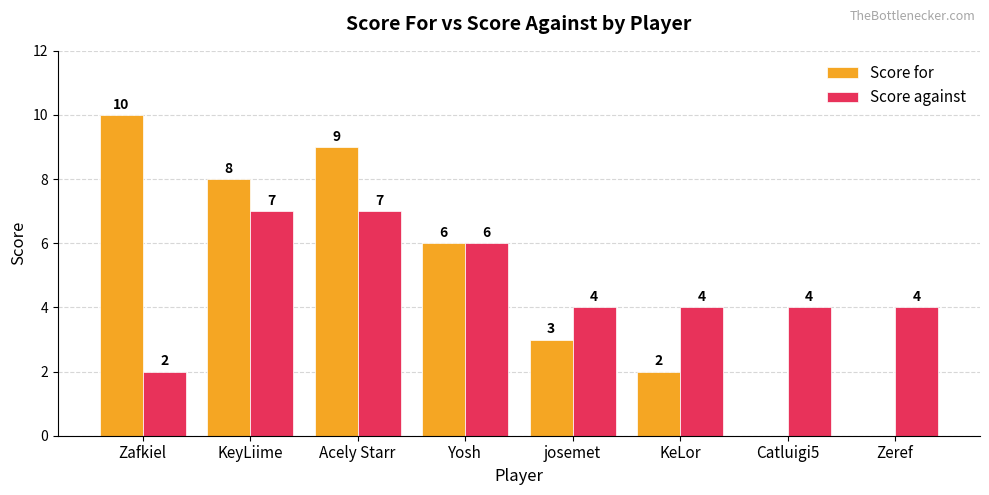

What are all the series names shown in the legend?

Score for, Score against